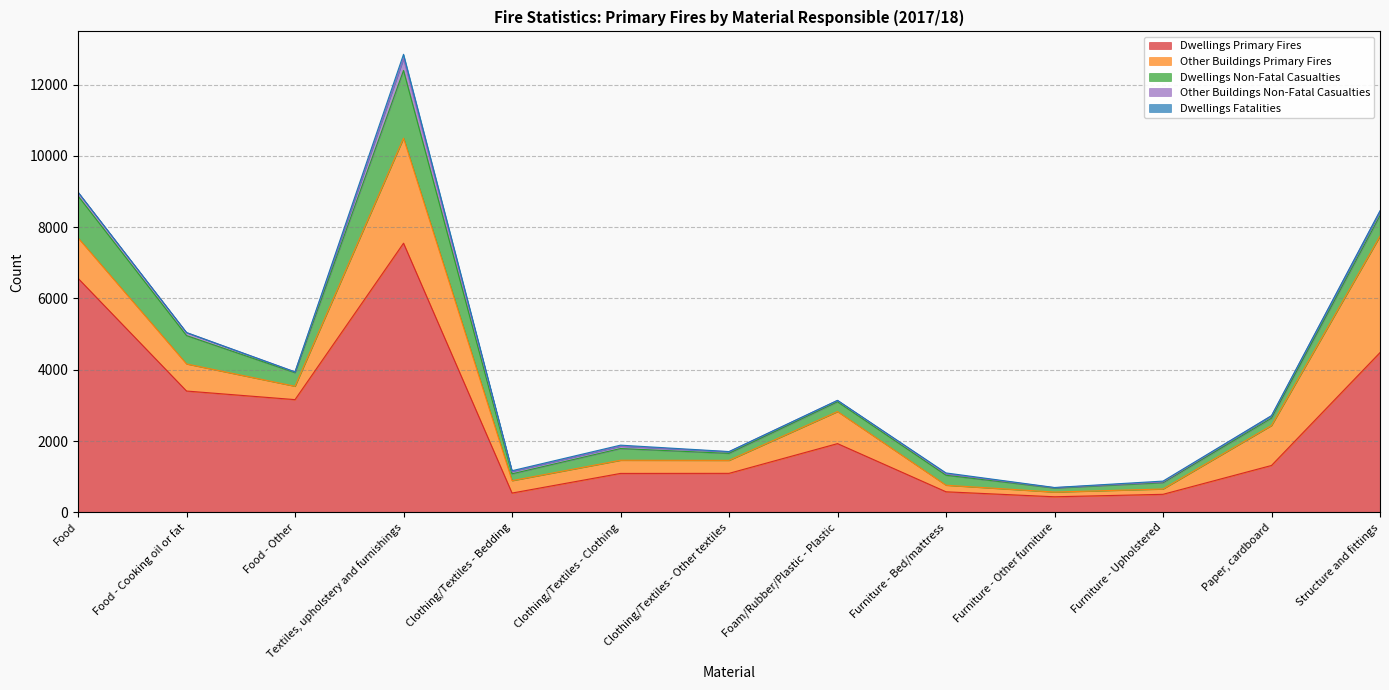

What is the average value of the Dwellings Primary Fires series?

2512